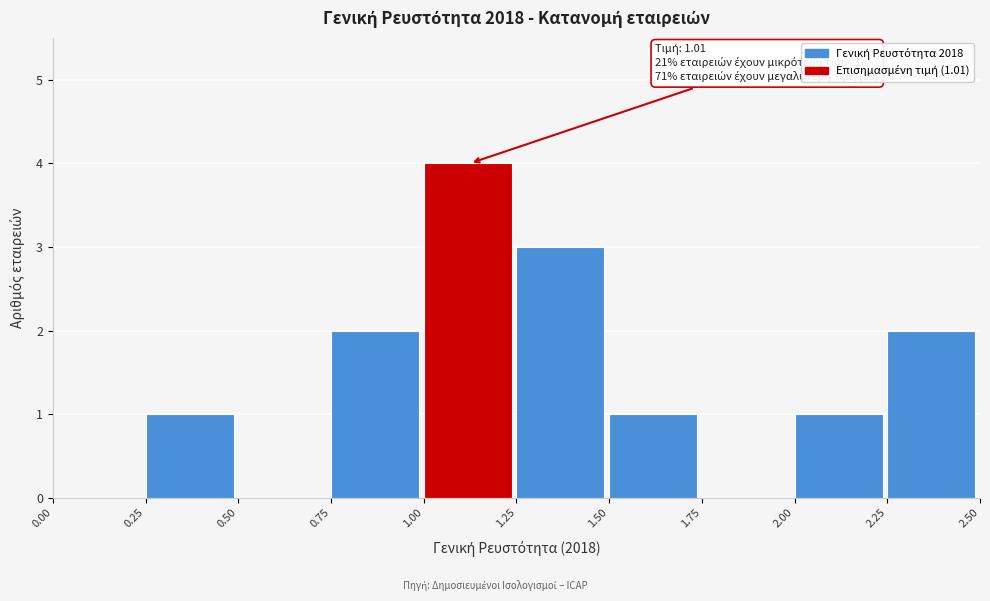

Over which range of the x-axis is the bar tallest?

1.00 to 1.25